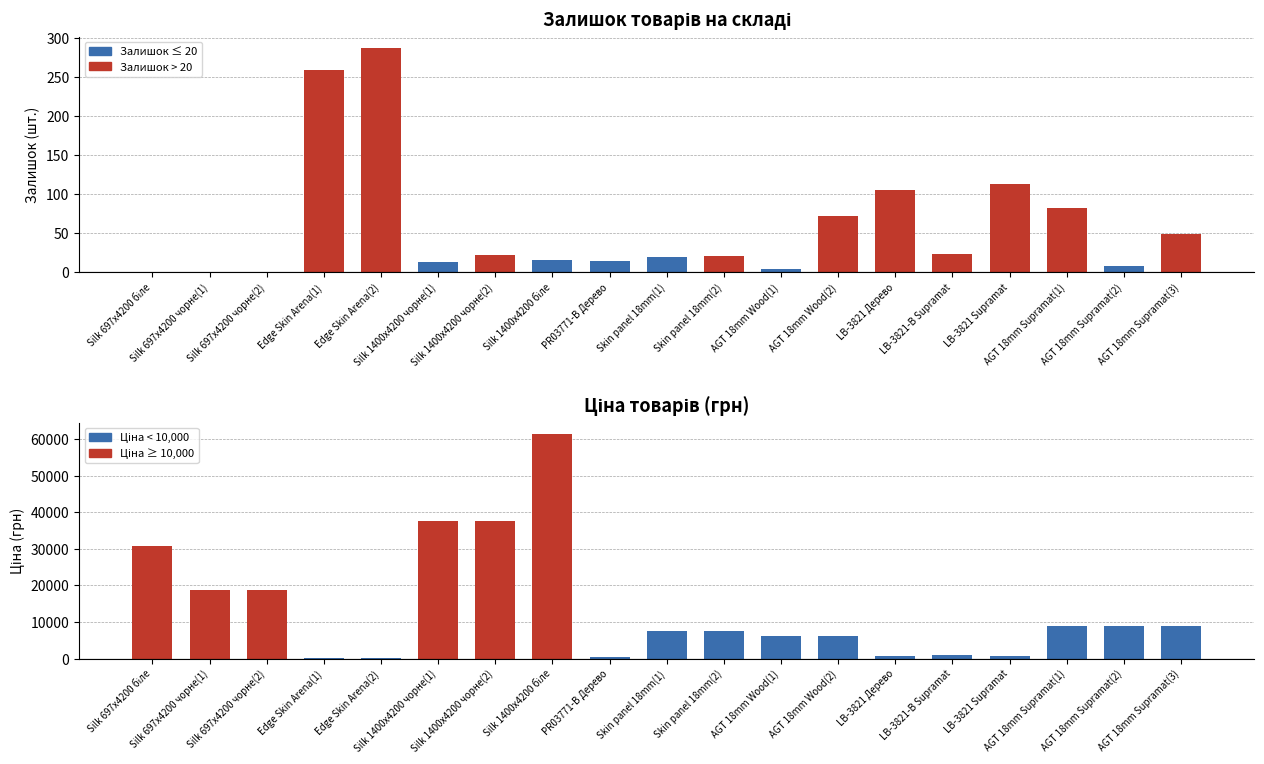

Reading left to right, list all the values displayed in this chart.

Залишок: 0.0	0.0	0.0	260.0	288.0	13.0	23.0	16.0	15.0	20.0	21.0	4.0	73.0	106.0	24.0	113.0	83.0	8.0	49.0
Ціна: 30717.1	18796.8	18796.8	114.1	114.1	37593.6	37593.6	61434.3	359.9	7596.5	7596.5	6308.8	6308.8	694.3	910.4	752.2	8934.1	8934.1	8934.1